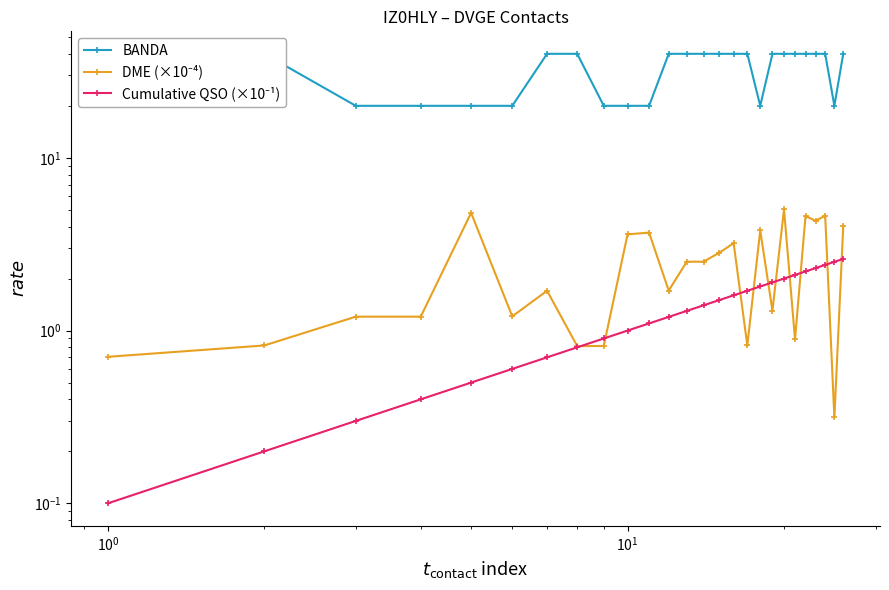

The DME (×10⁻⁴) series shows 1.1 at 17. True or false?

False